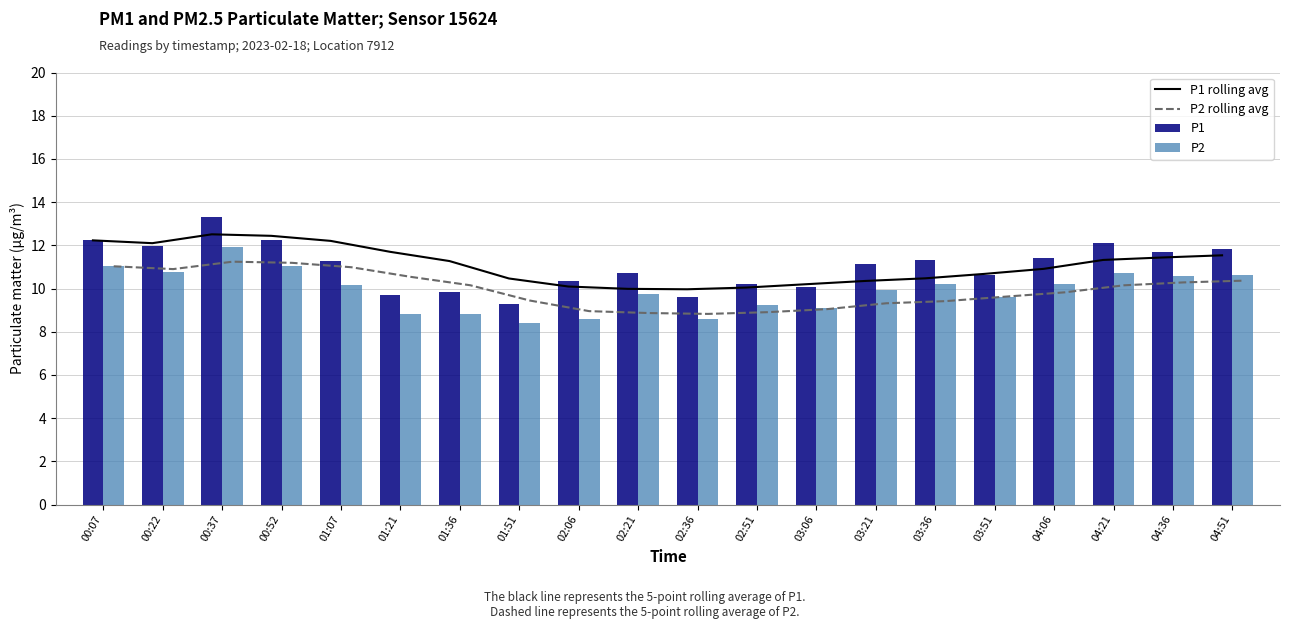

Is the value of P2 rolling avg at 00:37 greater than the value of P1 at 02:36?

Yes